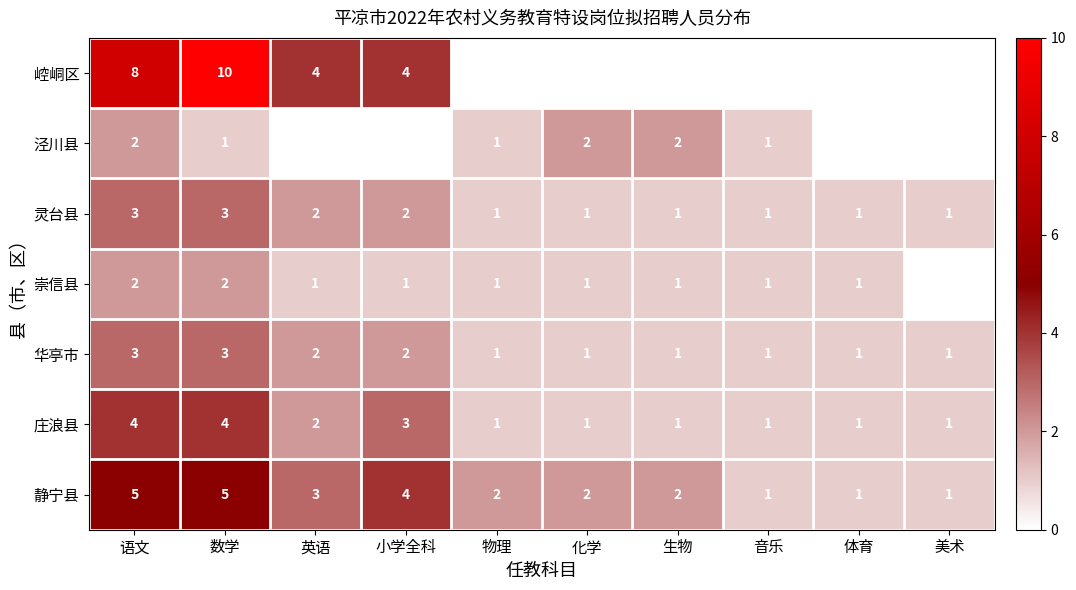

How many distinct data groups are displayed?

7